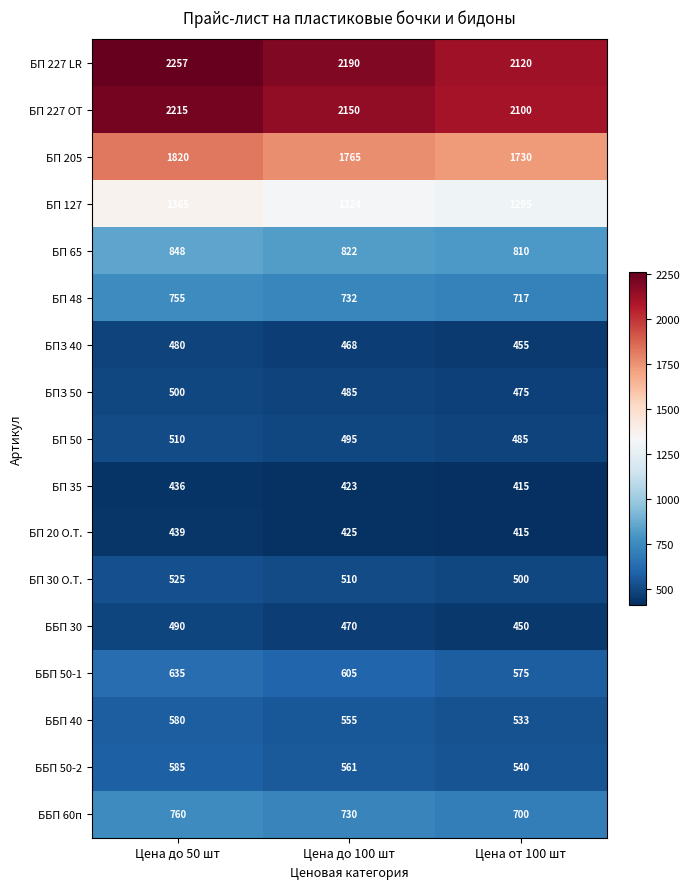

What is the maximum value shown in the chart?

2257